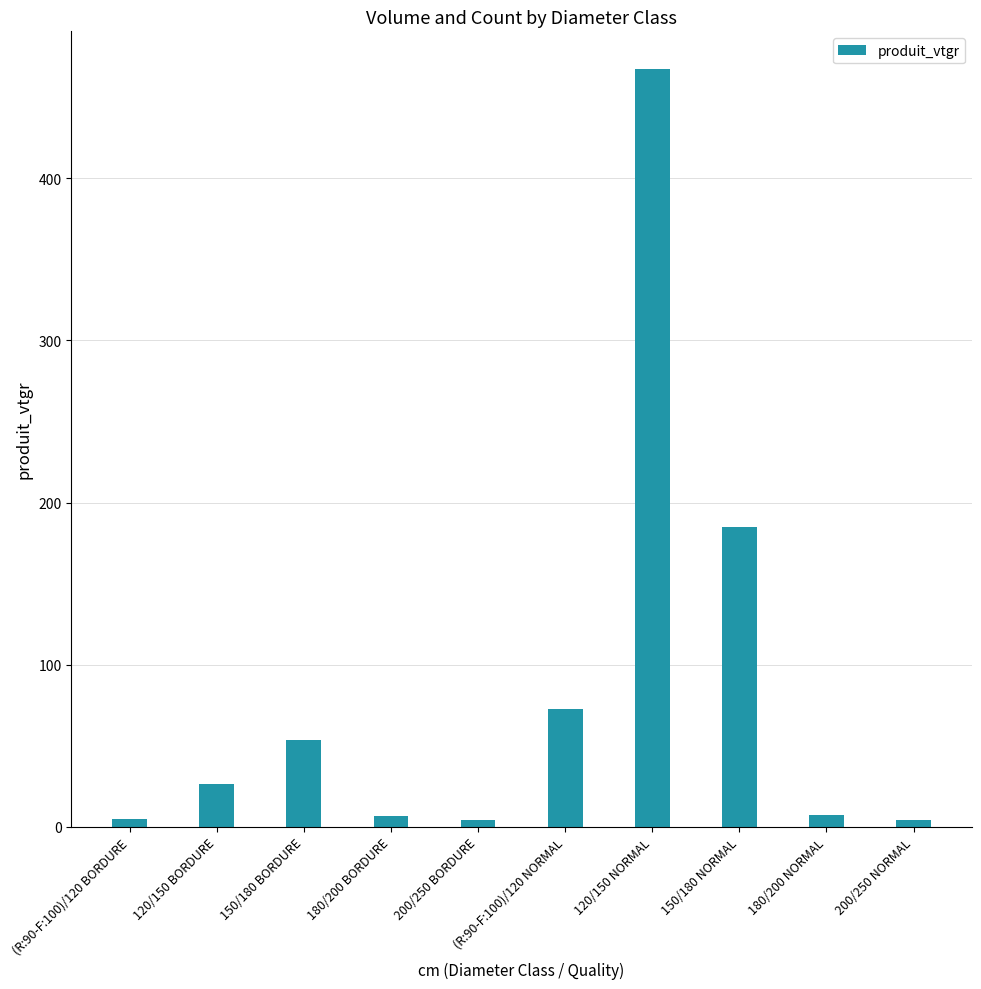

What is the label of the 10th bar from the right?

(R:90-F:100)/120 BORDURE